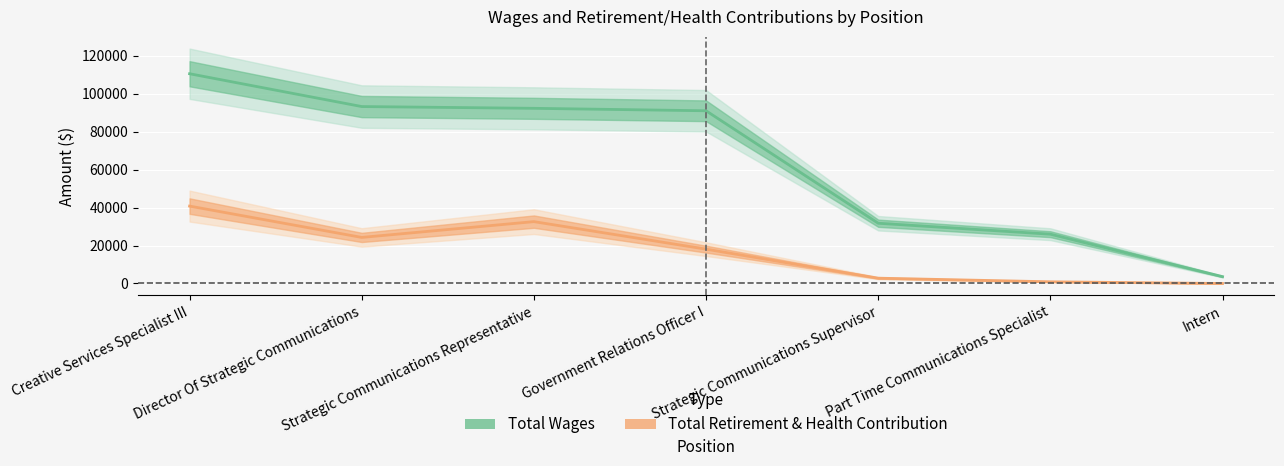

What are all the series names shown in the legend?

Total Wages, Total Retirement & Health Contribution